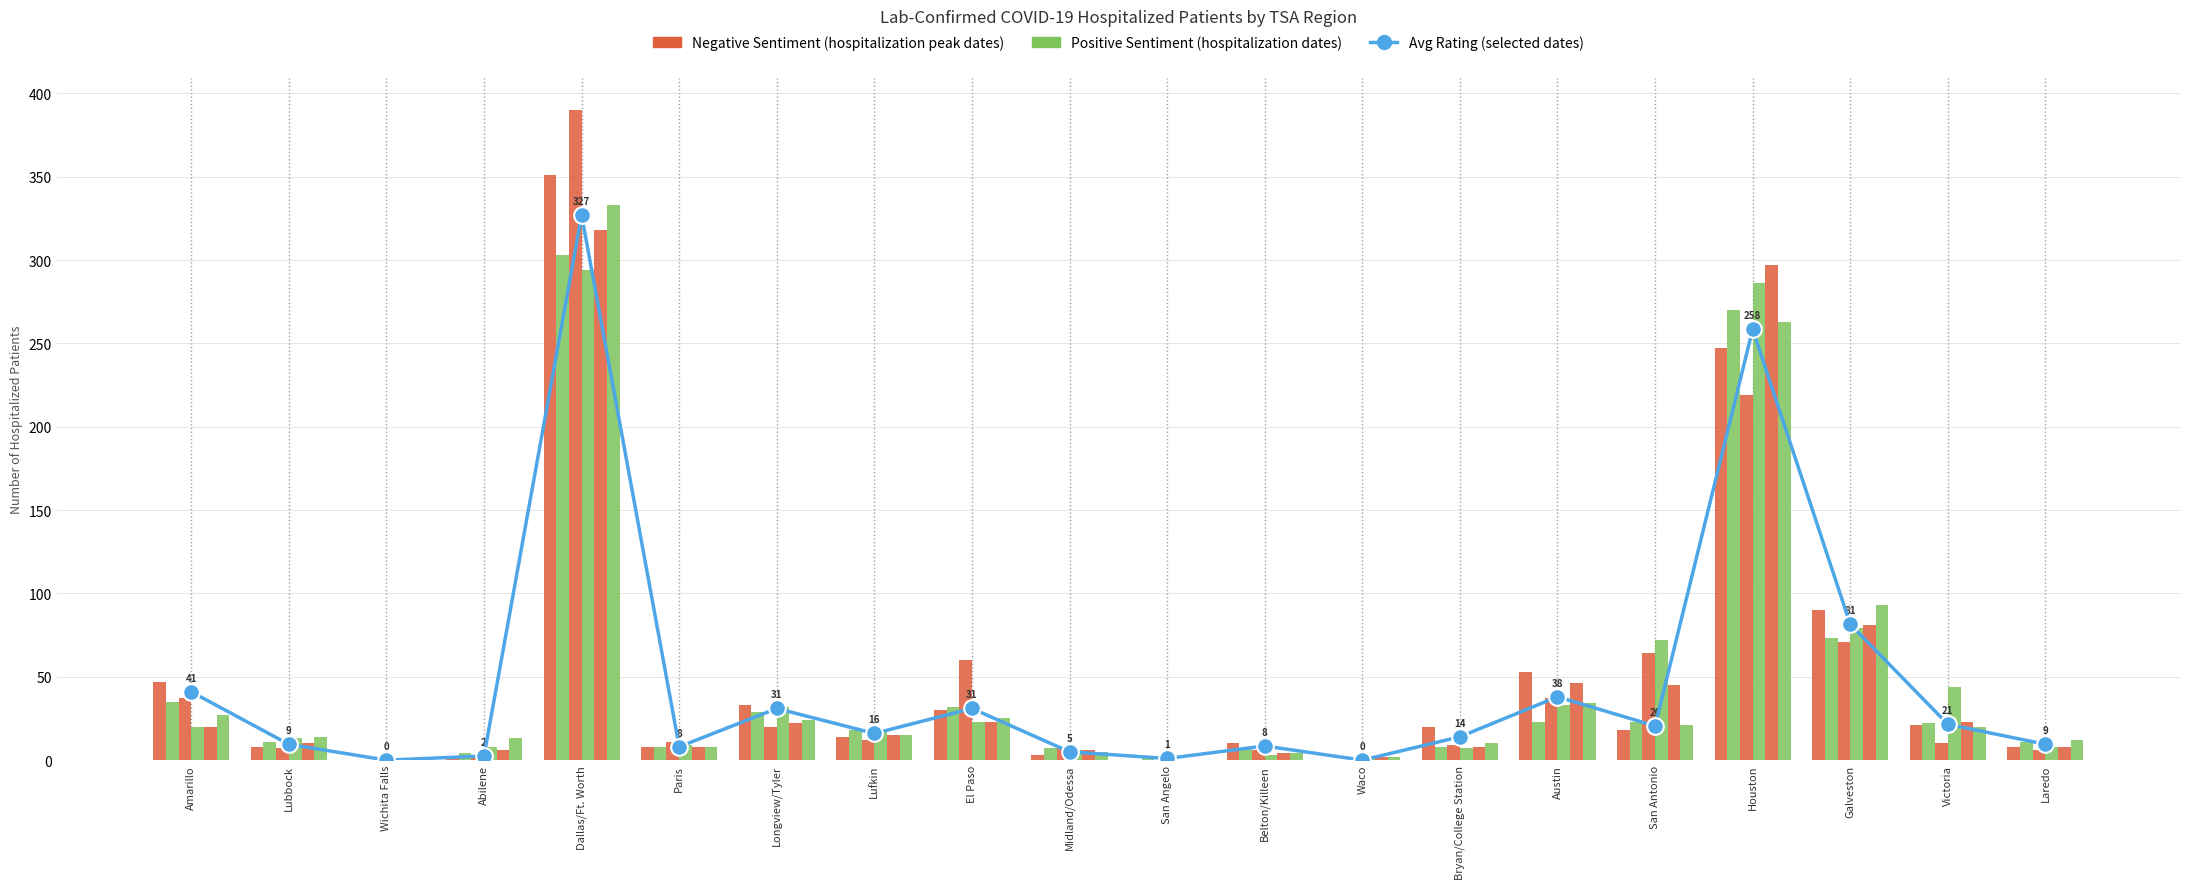

Are the bars horizontal?

No